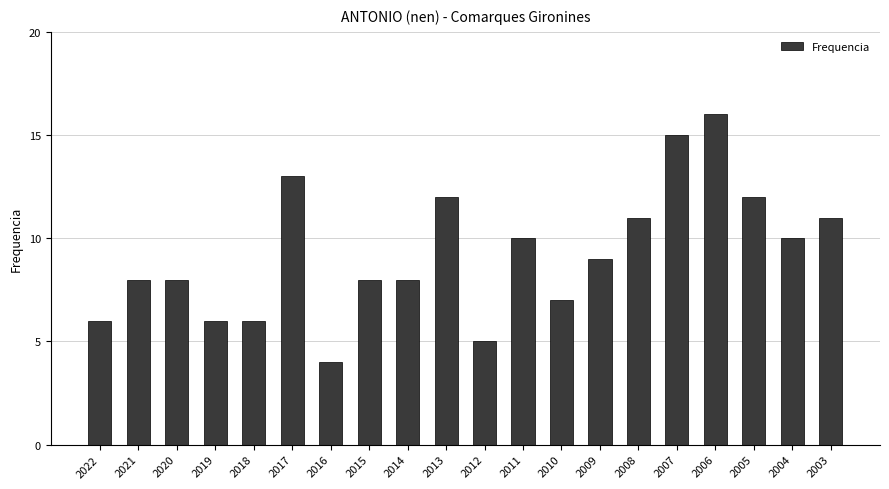

How many values are below 9?

10